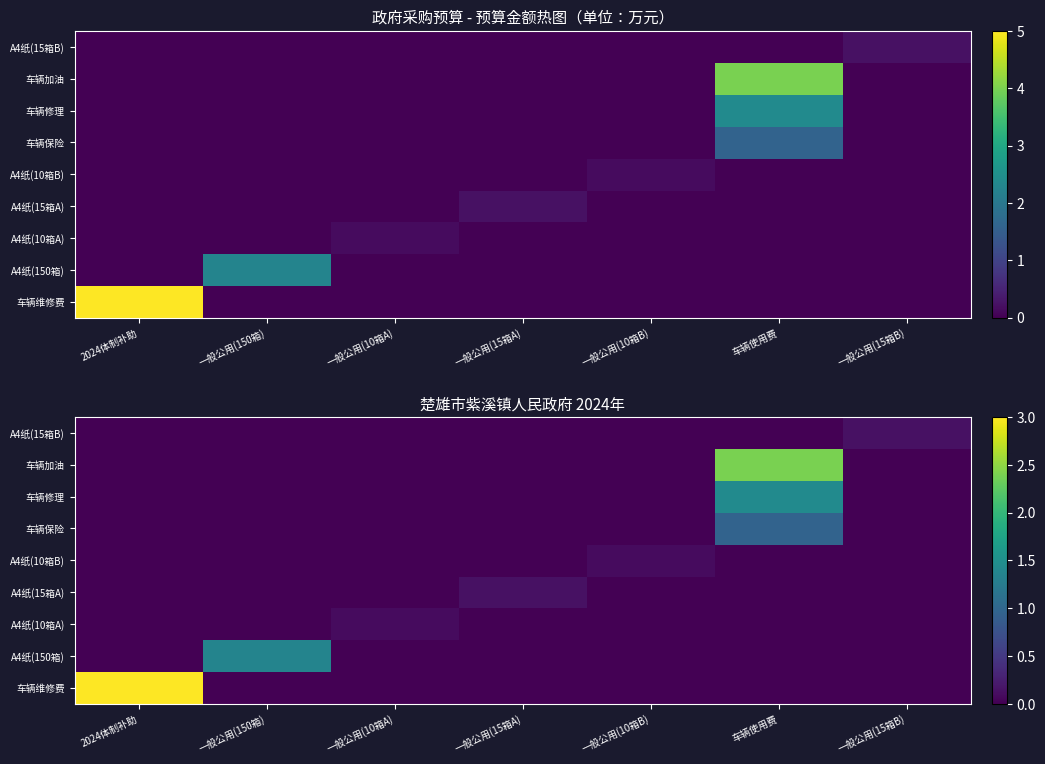

At 车辆使用费, list the series in order from largest to smallest.

车辆加油, 车辆修理, 车辆保险, 车辆维修费, A4纸(150箱), A4纸(10箱A), A4纸(15箱A), A4纸(10箱B), A4纸(15箱B)